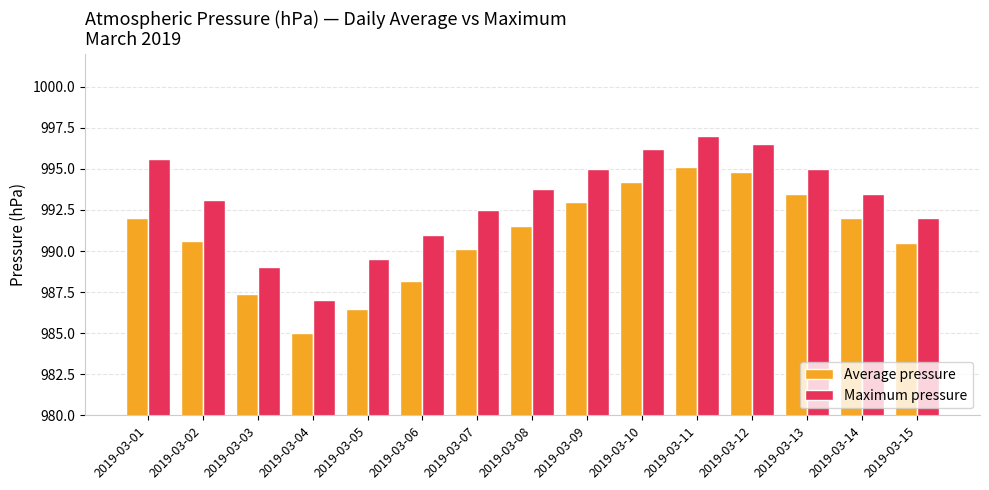

Between 2019-03-05 and 2019-03-07, which series saw the biggest shift?

Average pressure